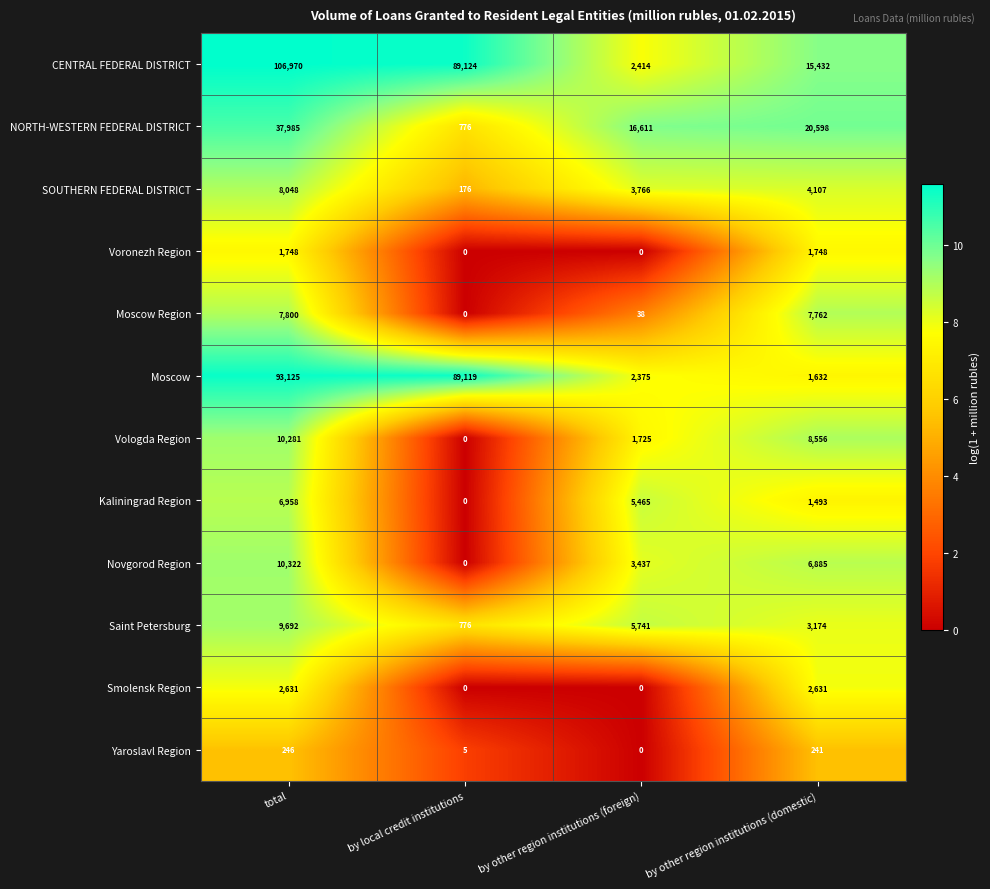

What is the greatest value displayed?

106970